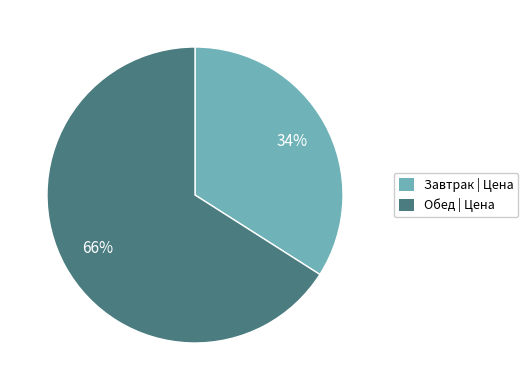

To the nearest percent, what is the difference between the largest and smallest slice percentages?

32%